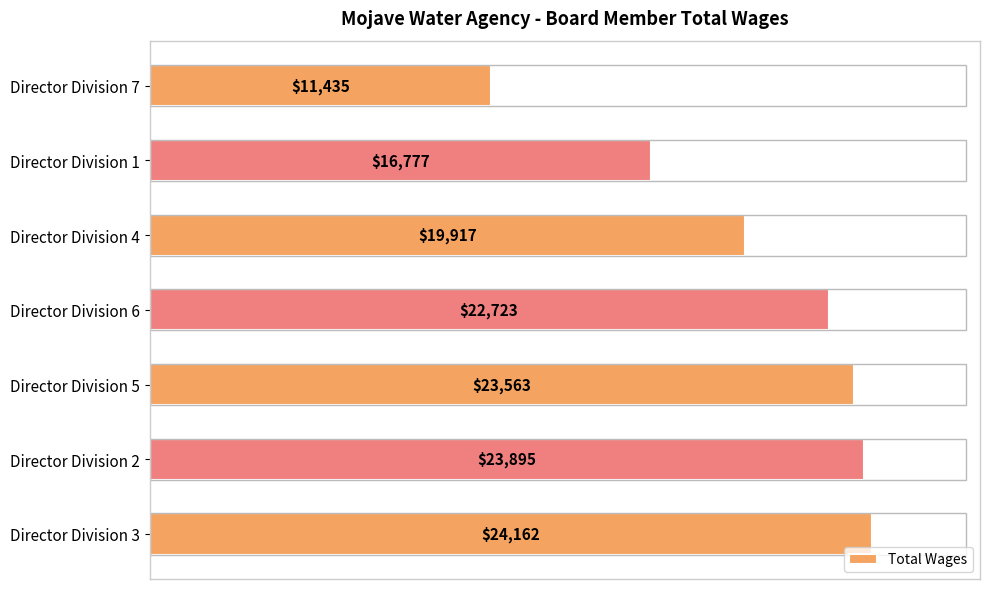

Where is the data nearest to the value 17798?

Director Division 1